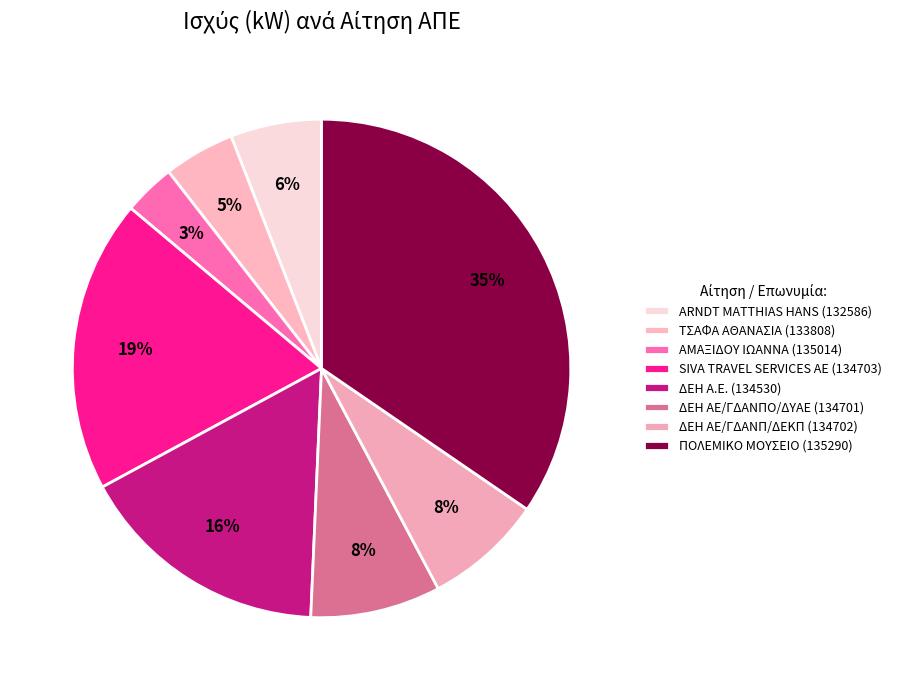

Which category has the biggest portion of the pie?

ΠΟΛΕΜΙΚΟ ΜΟΥΣΕΙΟ (135290)